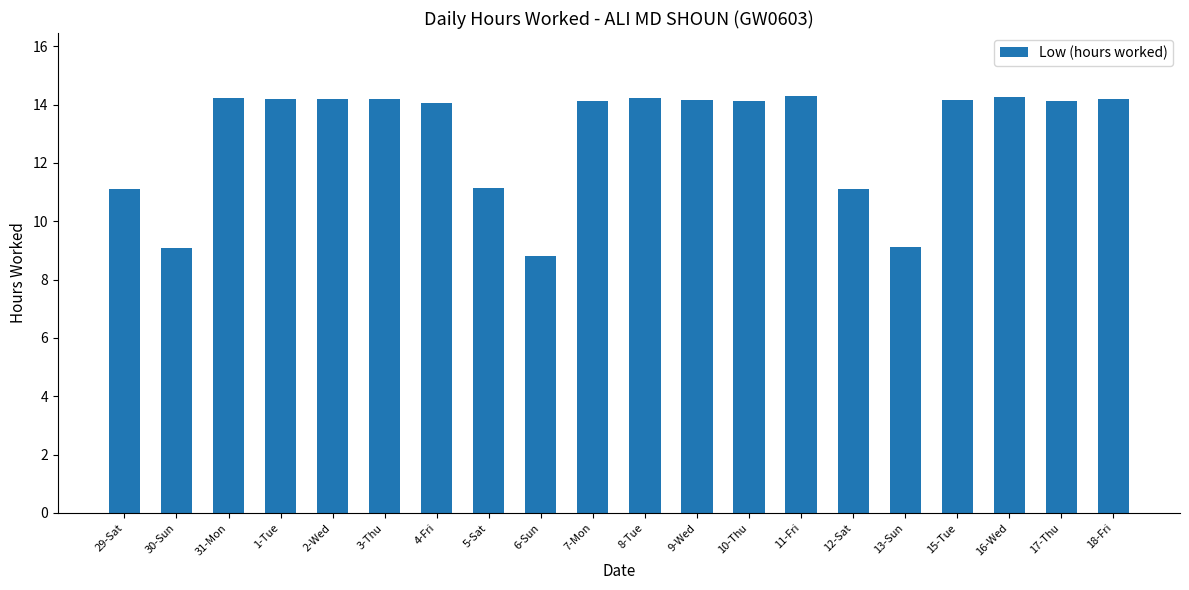

What is the sum of all values?

259.0